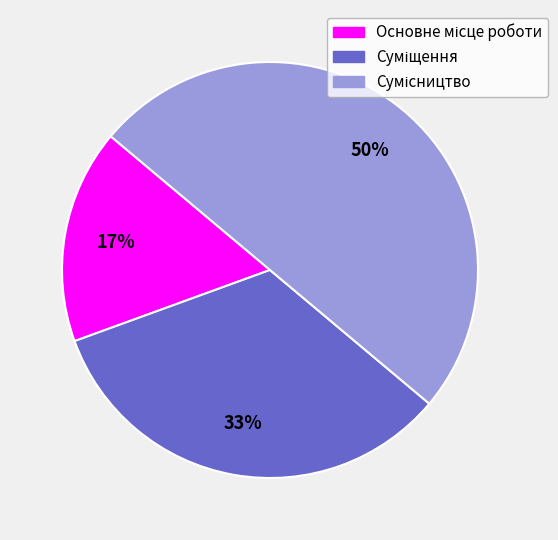

To the nearest percent, what is the difference between the largest and smallest slice percentages?

33%